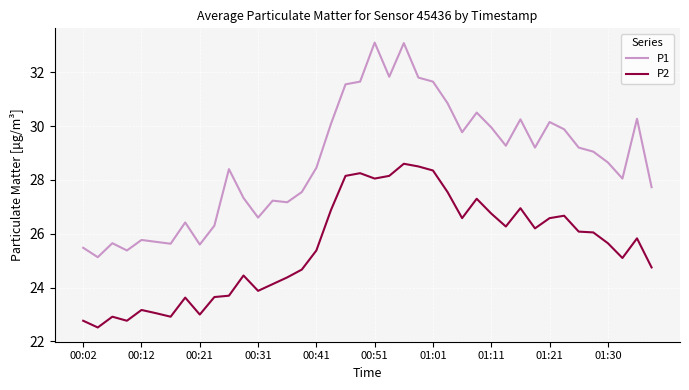

List the series in order of their overall mean, highest first.

P1, P2